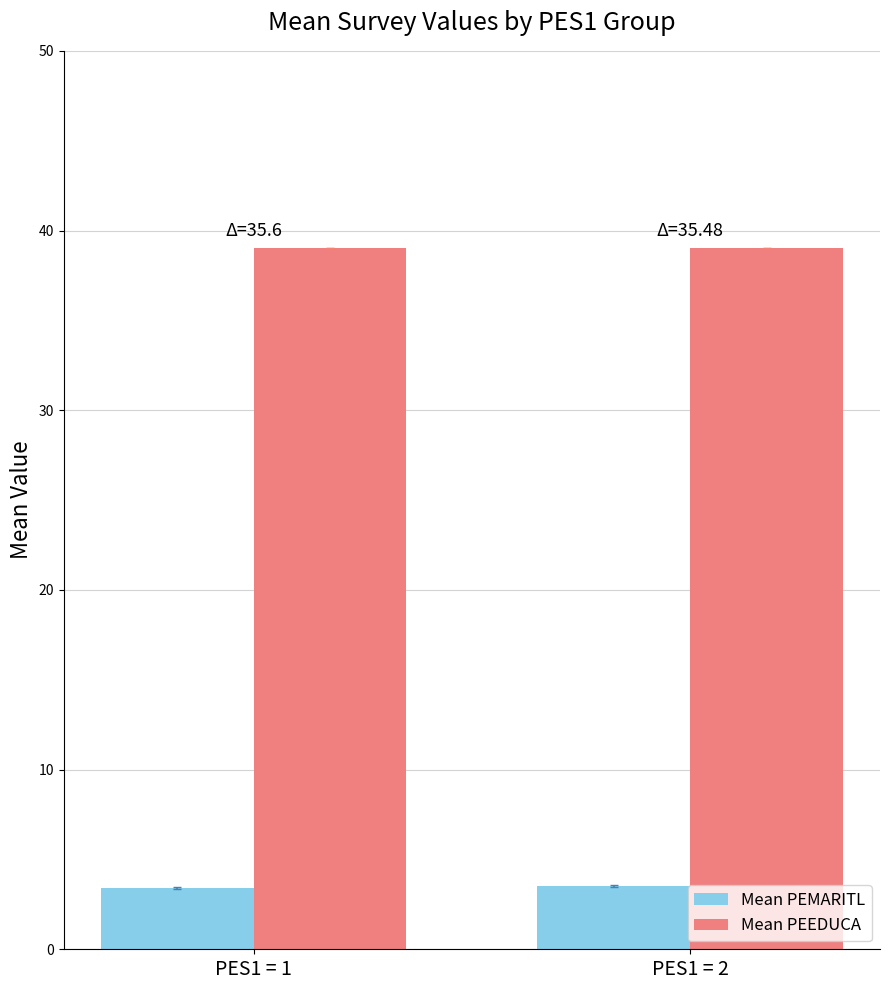

List the series in order of their peak value, highest first.

Mean PEEDUCA, Mean PEMARITL